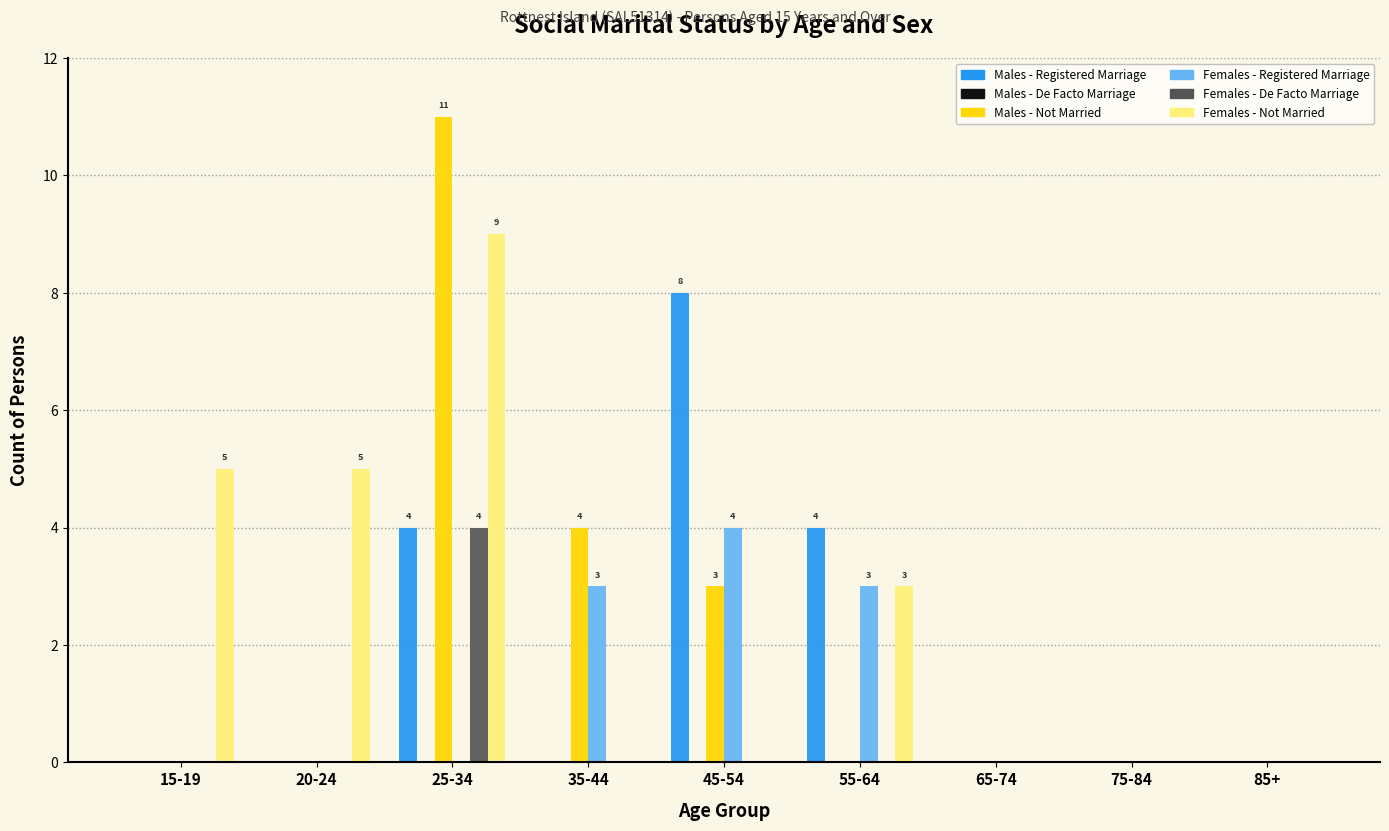

Are the bars grouped side by side (vs. stacked)?

Yes